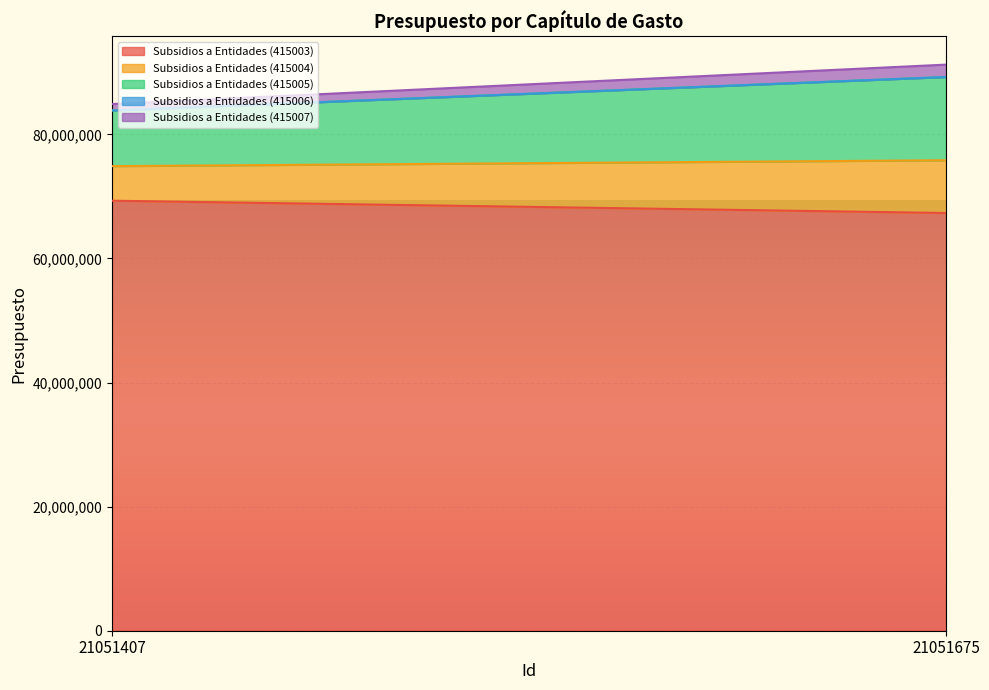

Is the value of Subsidios a Entidades (415005) at 21051675 greater than the value of Subsidios a Entidades (415007) at 21051675?

Yes